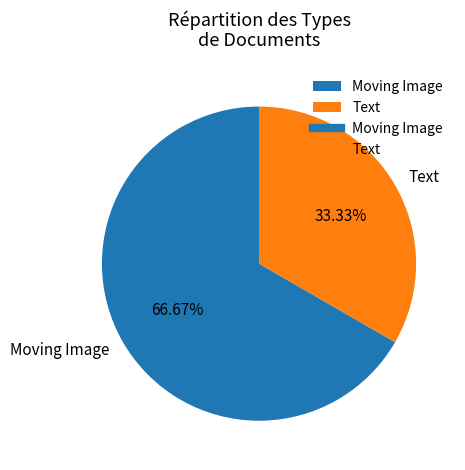

Count the number of slices in the pie.

2